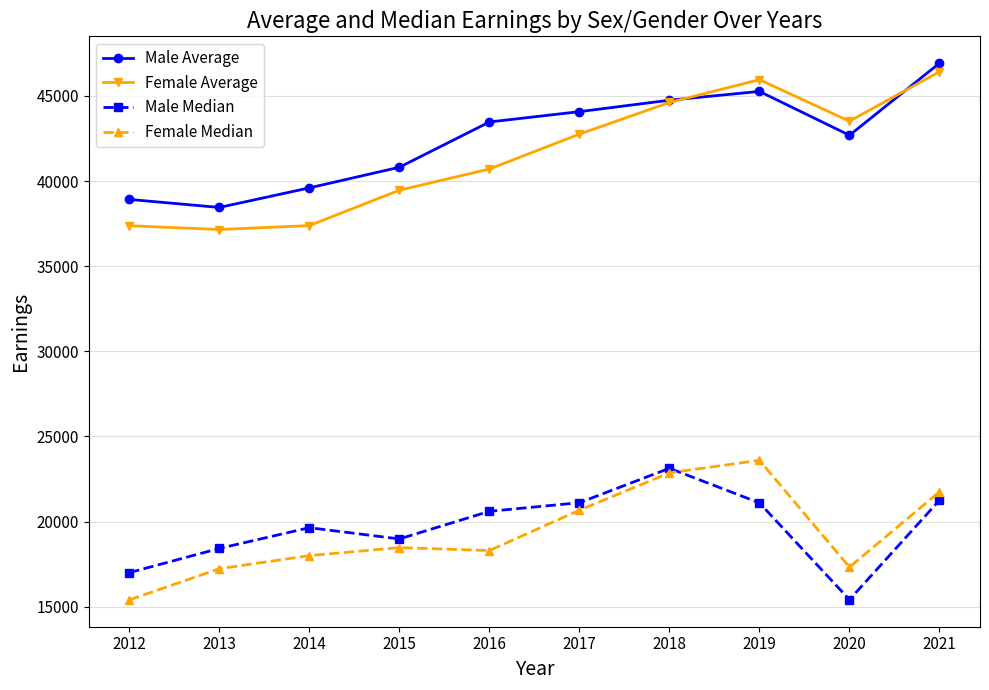

What is the value of the Male Average point at the 7th from the left?

44752.9